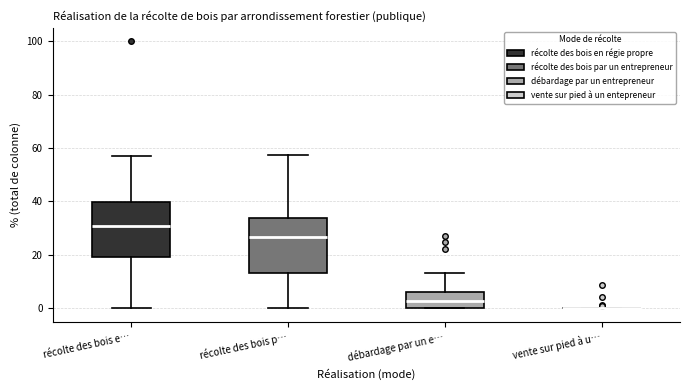

Where does the lower whisker of the box for récolte des bois p… end on the y-axis? The values are not printed on the chart, so give them approximately, as read against the axis.

0